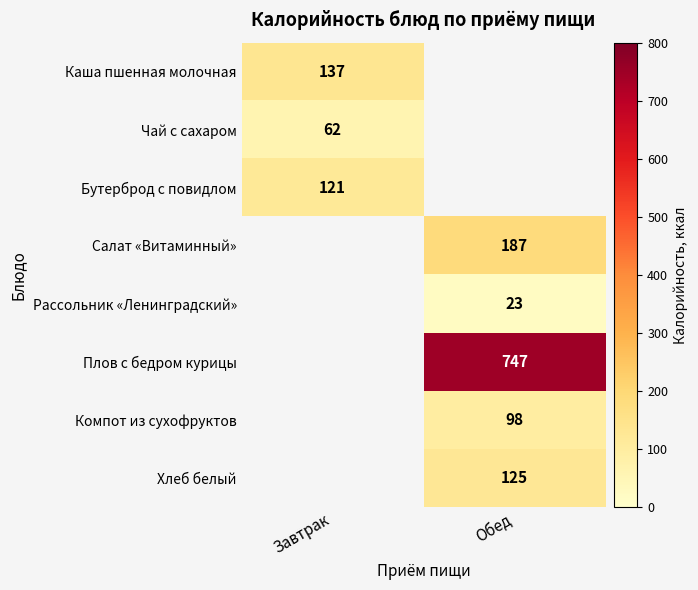

True or false: Плов с бедром курицы has a value of 747 at Обед.

True